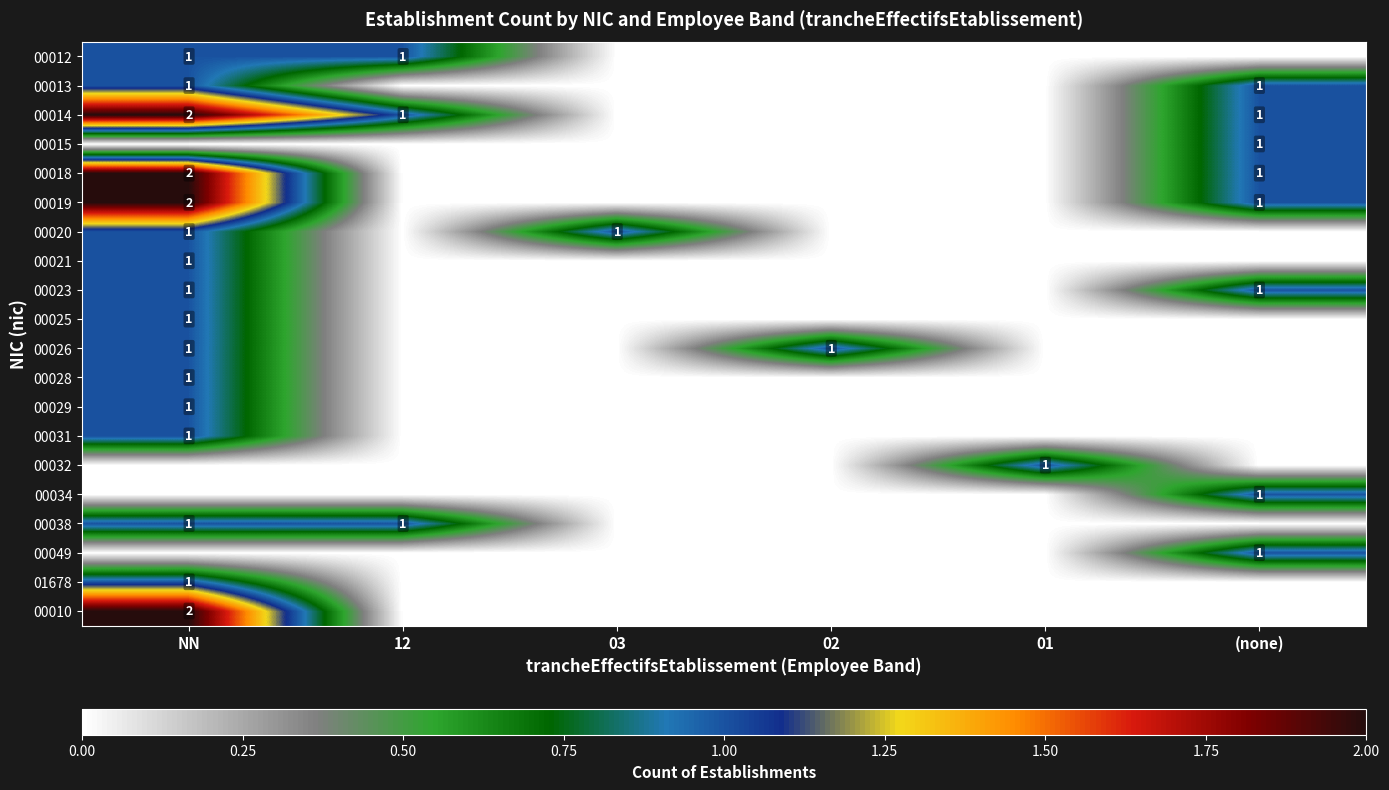

The value of 00028 at NN is 1. True or false?

True